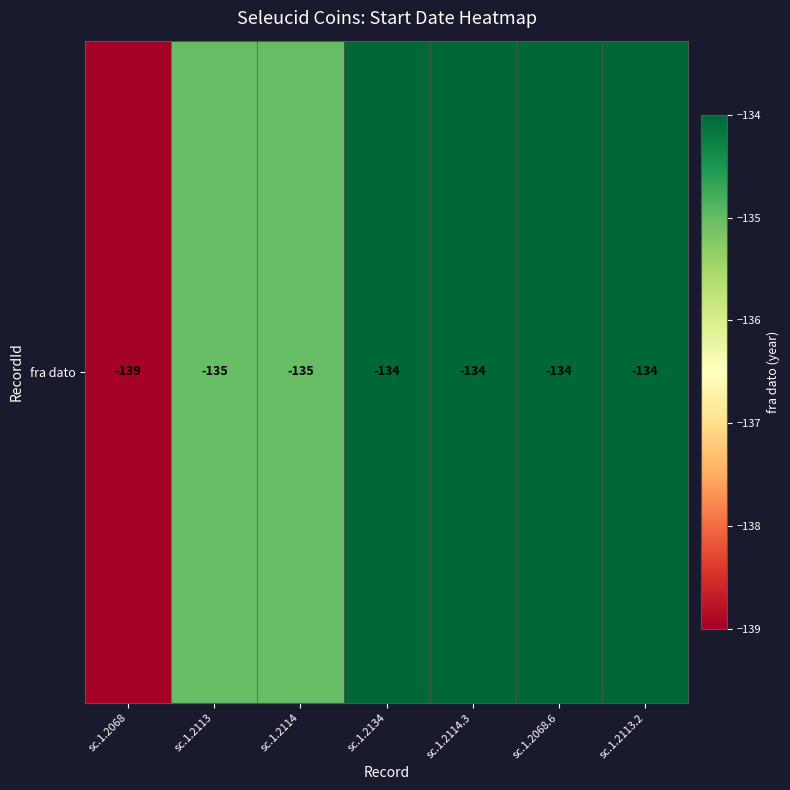

What is the maximum value shown in the chart?

-134